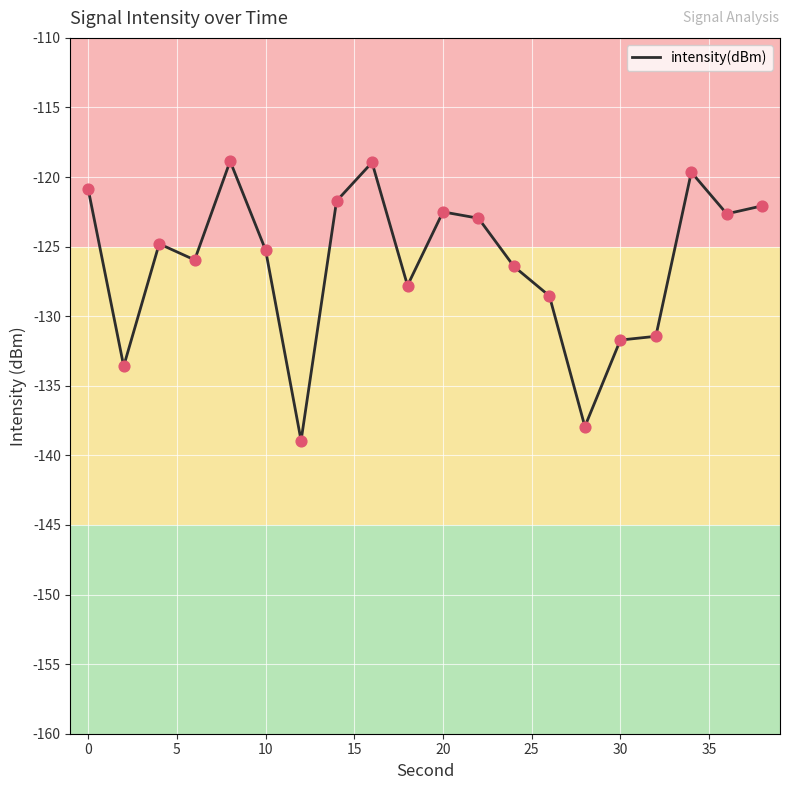

What is the greatest value displayed?

-118.9